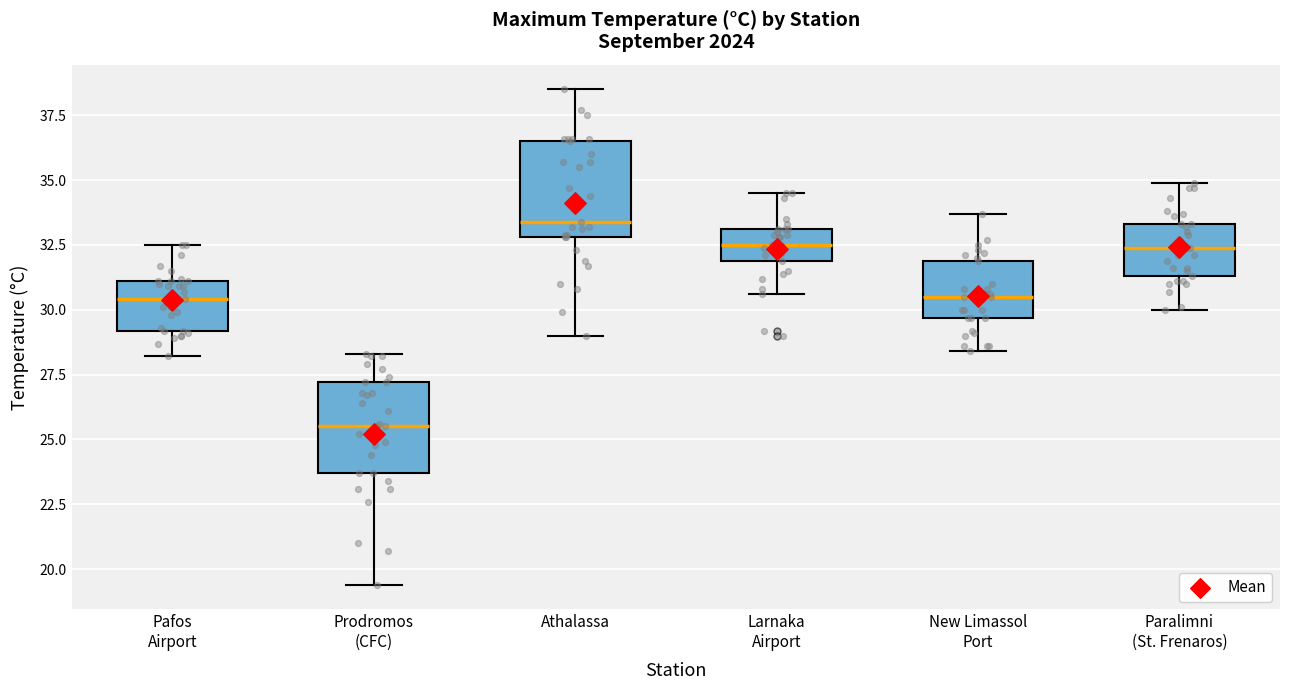

Reading left to right, transcribe this box plot: for each box, give where its median line is, the range the box spans, and where its two whiskers end, as read against the y-axis. The values are not printed on the chart, so give them approximately, as read against the axis.

Pafos Airport: median 30.5, box 29.0 to 31.0, whiskers 28.0 to 32.5
Prodromos (CFC): median 25.5, box 23.5 to 27.0, whiskers 19.5 to 28.5
Athalassa: median 33.5, box 33.0 to 36.5, whiskers 29.0 to 38.5
Larnaka Airport: median 32.5, box 32.0 to 33.0, whiskers 30.5 to 34.5
New Limassol Port: median 30.5, box 29.5 to 32.0, whiskers 28.5 to 33.5
Paralimni (St. Frenaros): median 32.5, box 31.5 to 33.5, whiskers 30.0 to 35.0